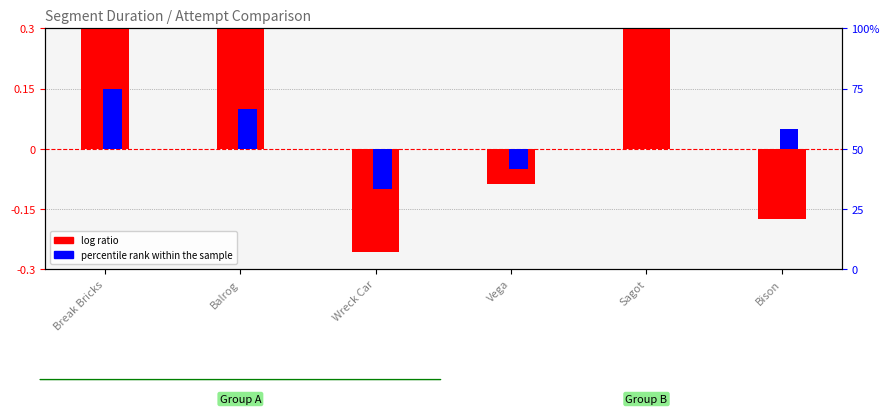

Which series changed the most between Wreck Car and Bison?

percentile rank within the sample